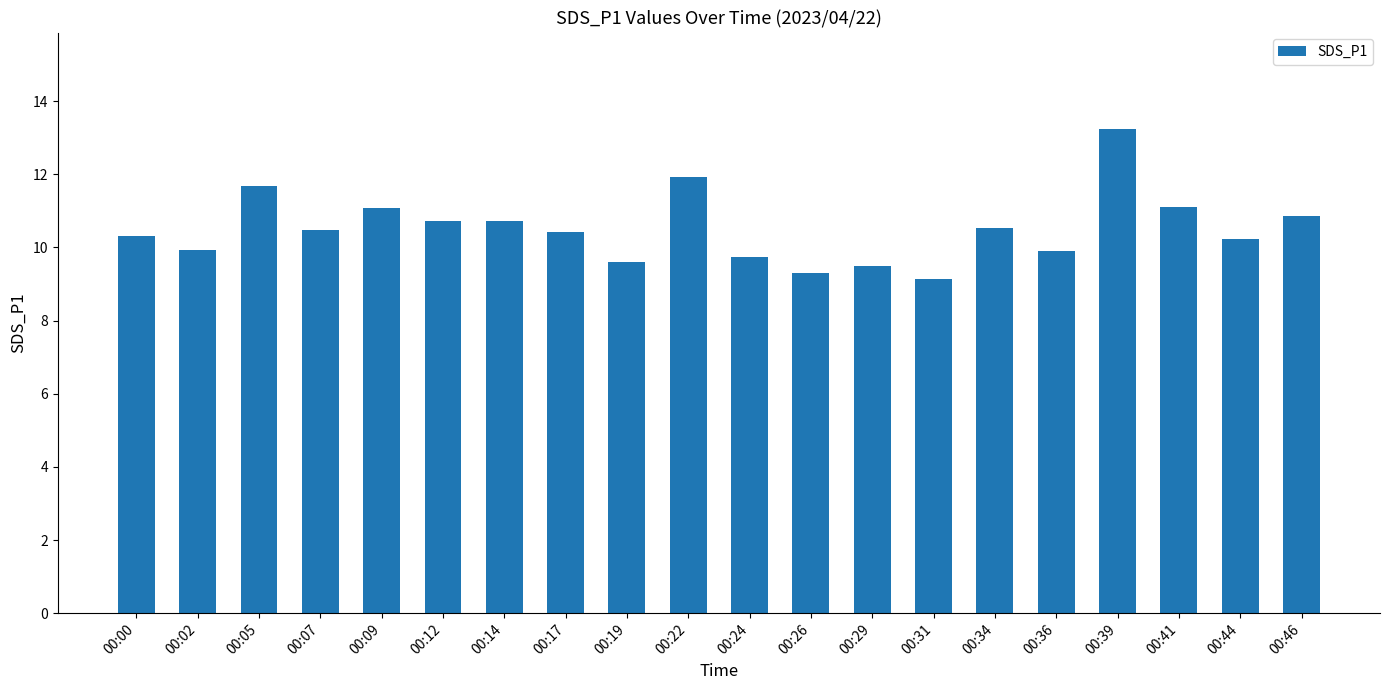

What is the maximum value shown in the chart?

13.2